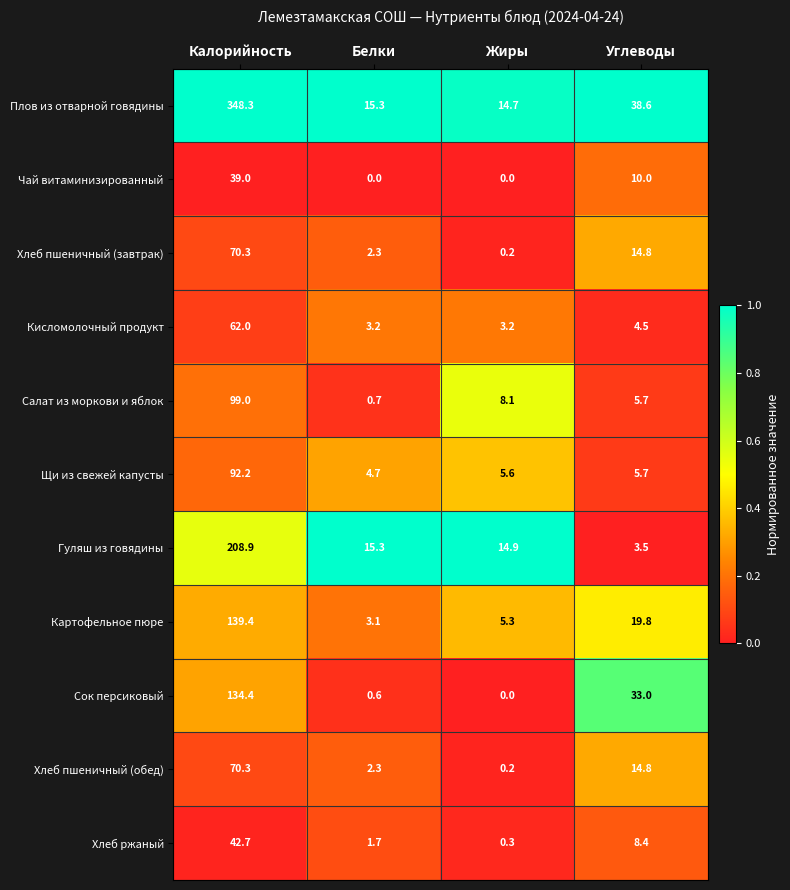

How many values in the Чай витаминизированный series are below 10?

2